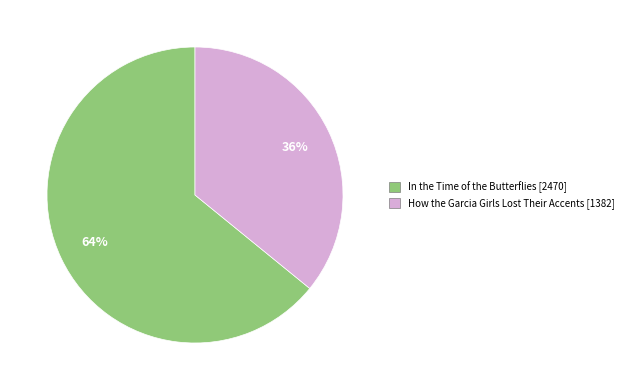

How many segments does this pie chart have?

2